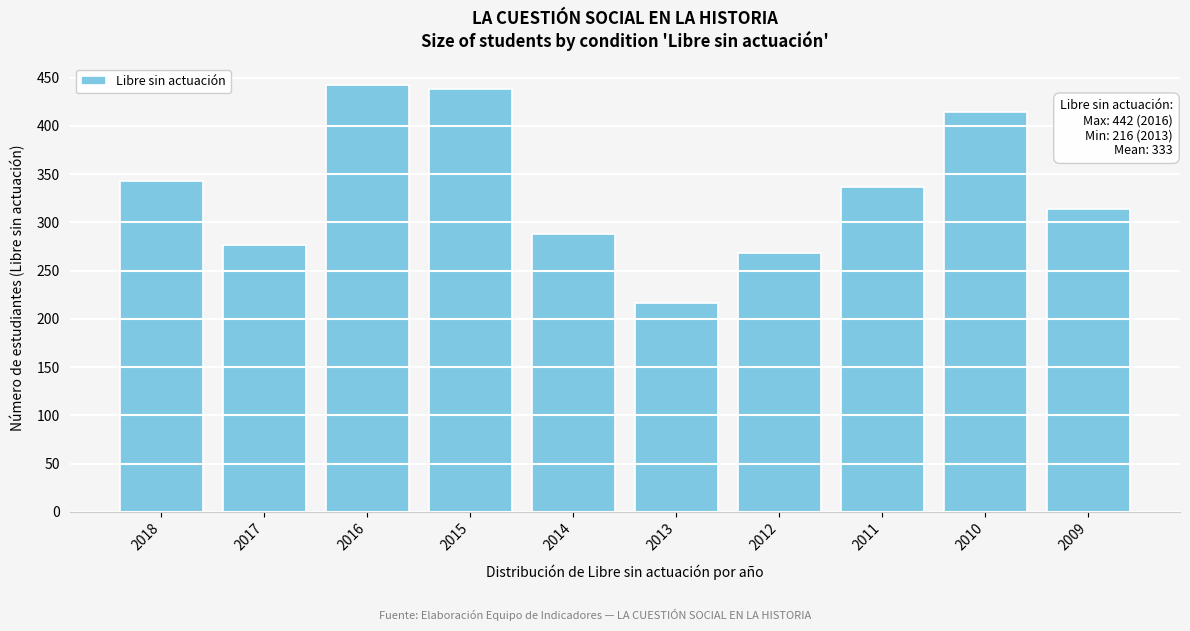

Reading left to right, extract all data points from this chart.

2018=343	2017=277	2016=442	2015=438	2014=288	2013=216	2012=268	2011=337	2010=414	2009=314